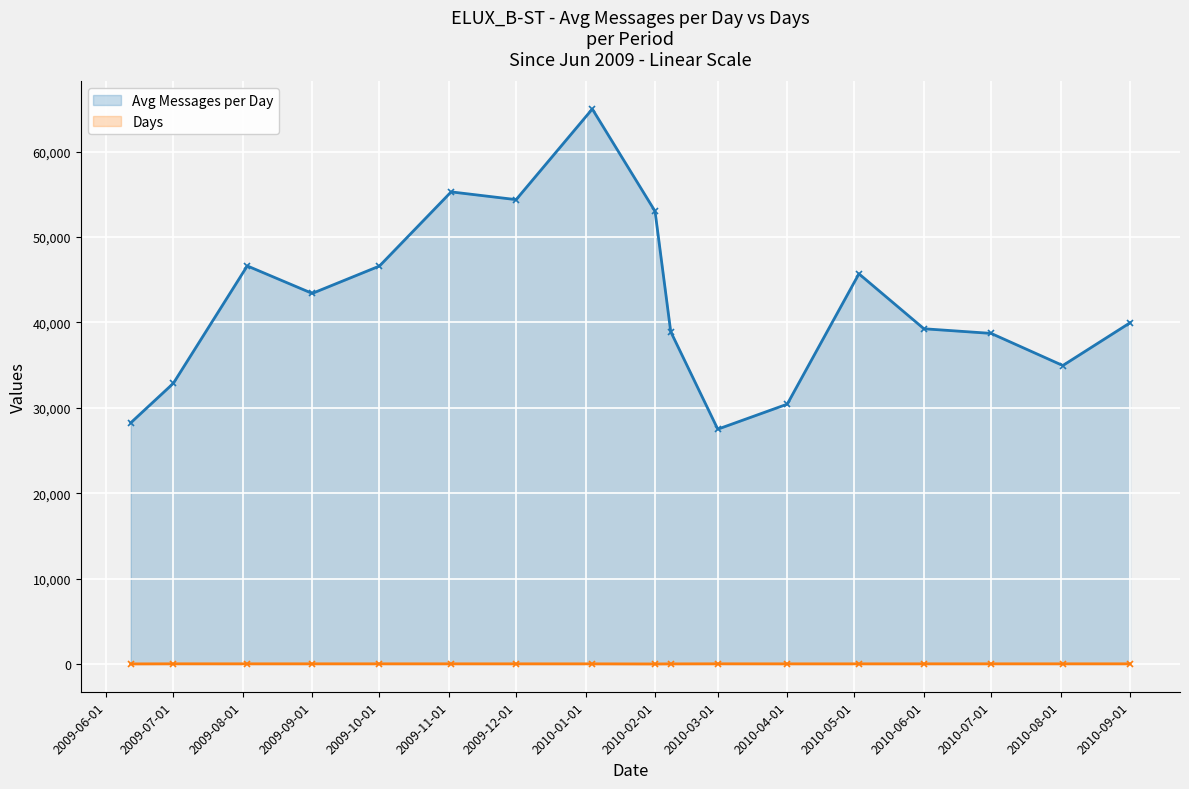

How many data points in Days are less than 21?

7